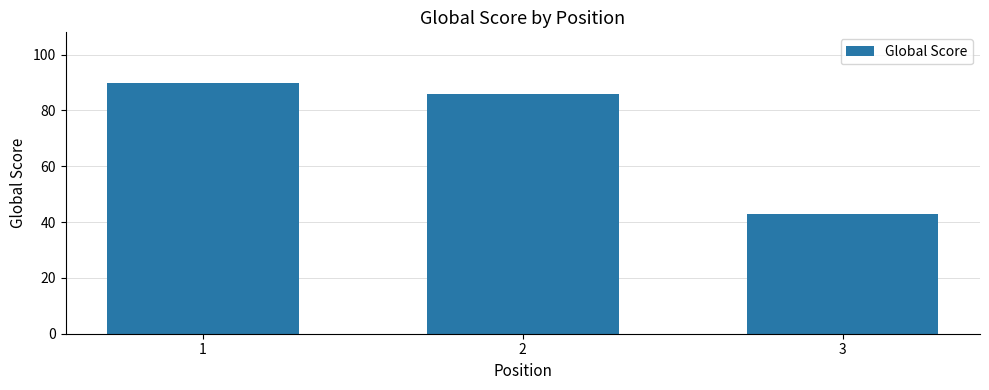

Are the bars horizontal?

No